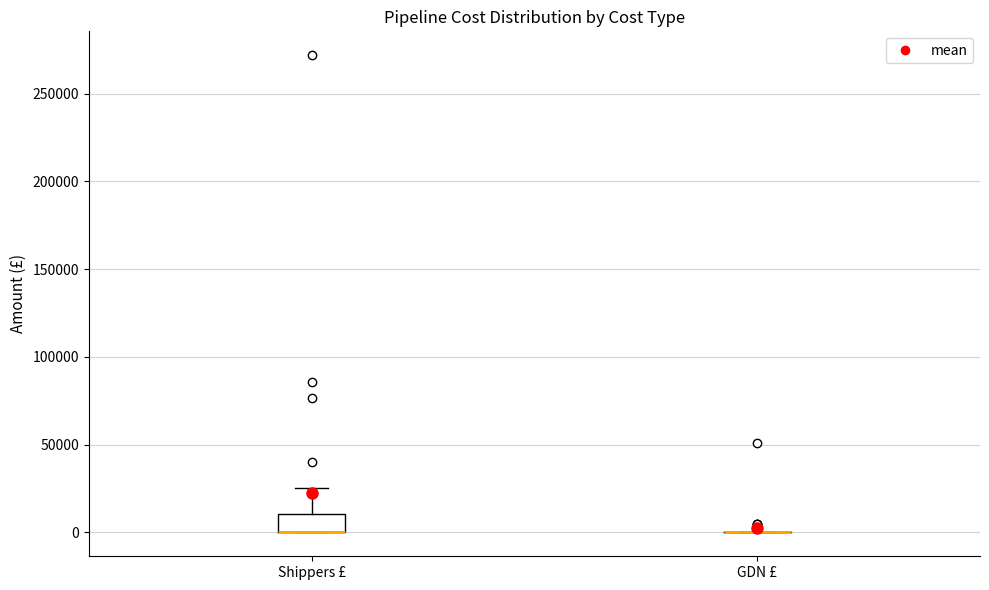

Which box is the tallest, from its lower edge to its upper edge?

Shippers £